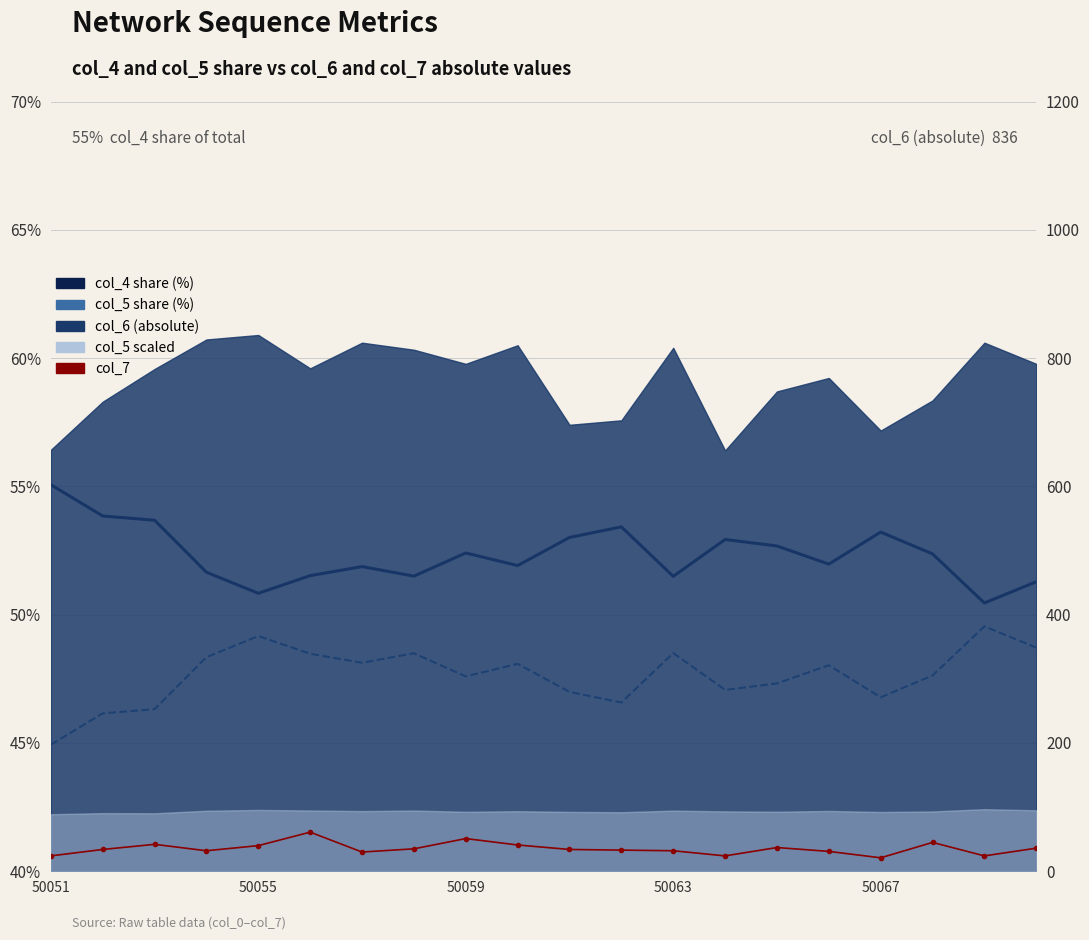

True or false: col_5 share (%) has more than 0 interior local peaks.

True